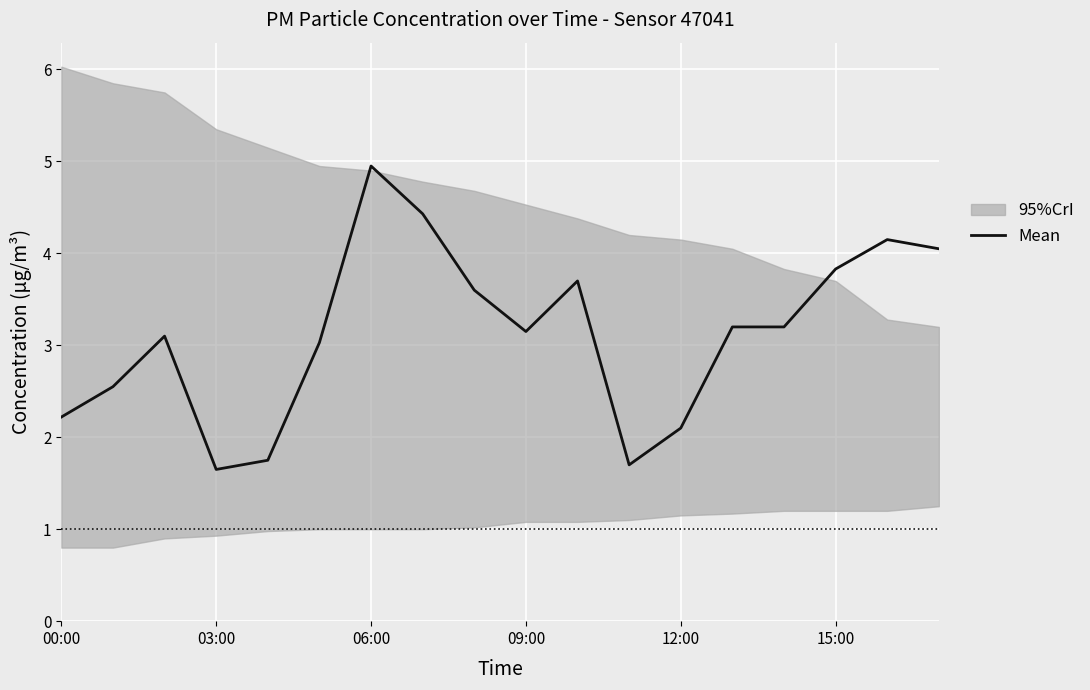

What is the maximum value for Mean?

5.0